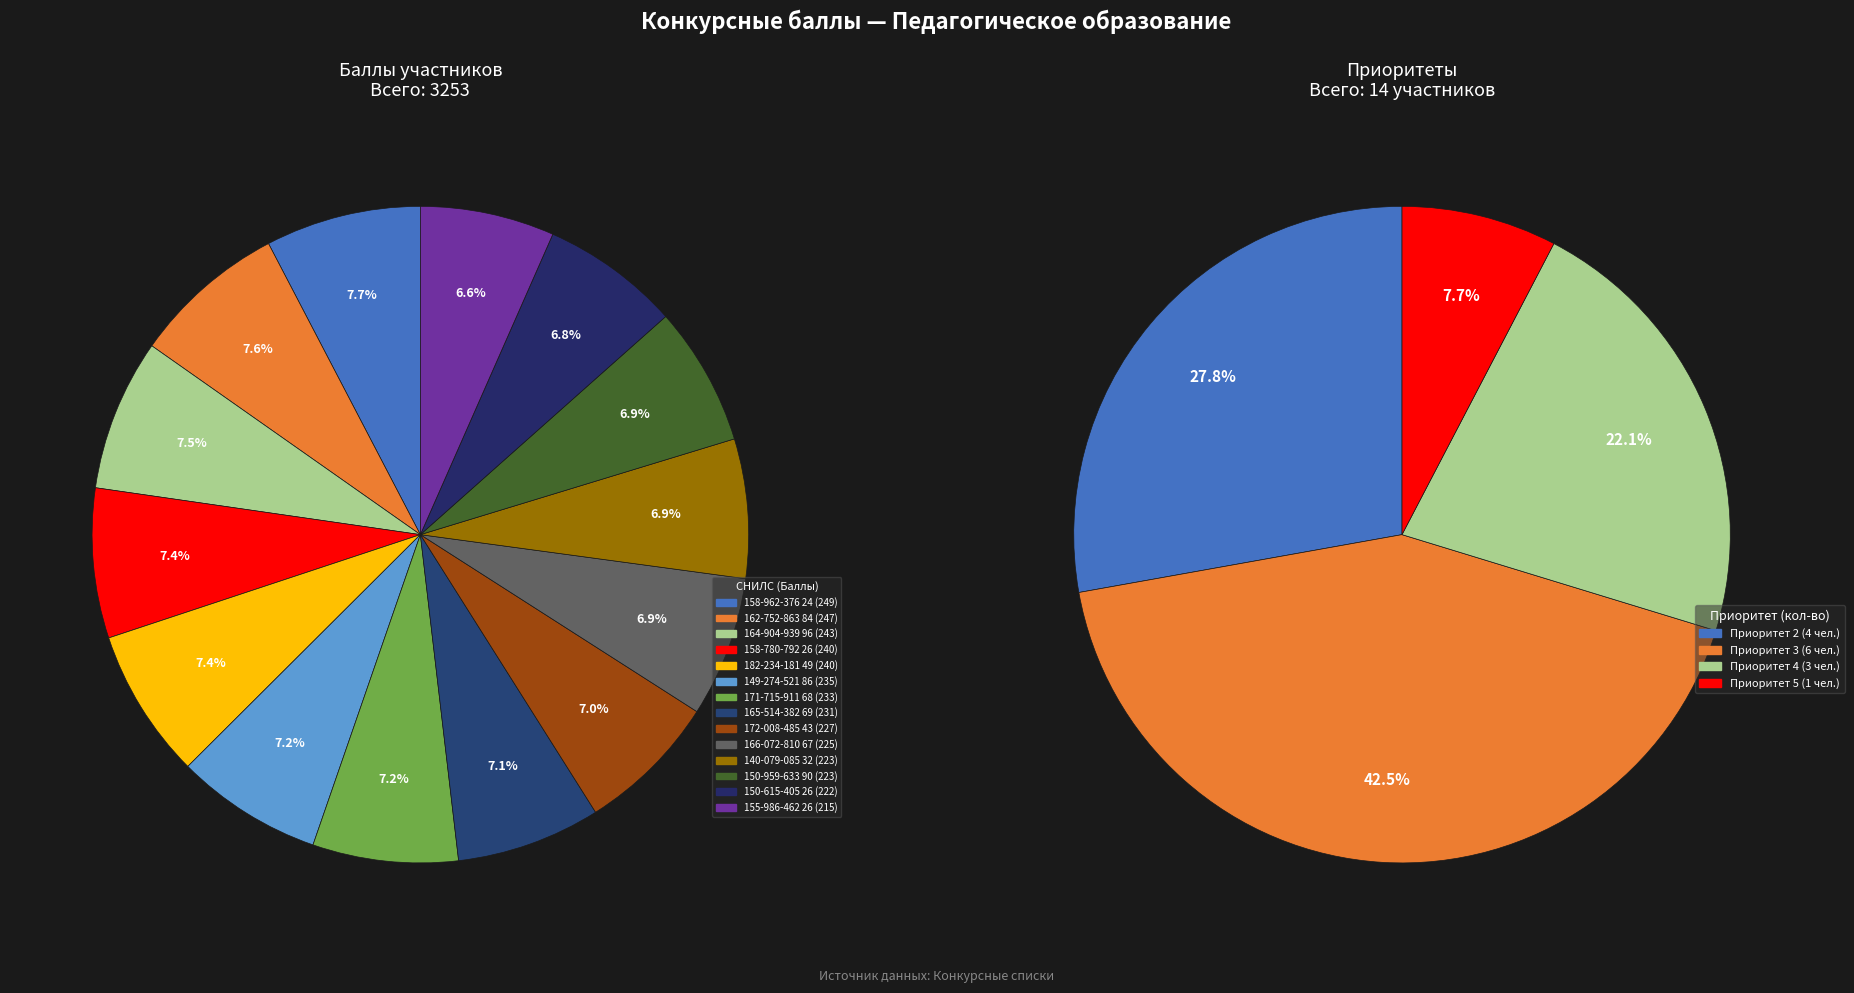

The 164-904-939 96 slice represents 7% of the pie. True or false?

True